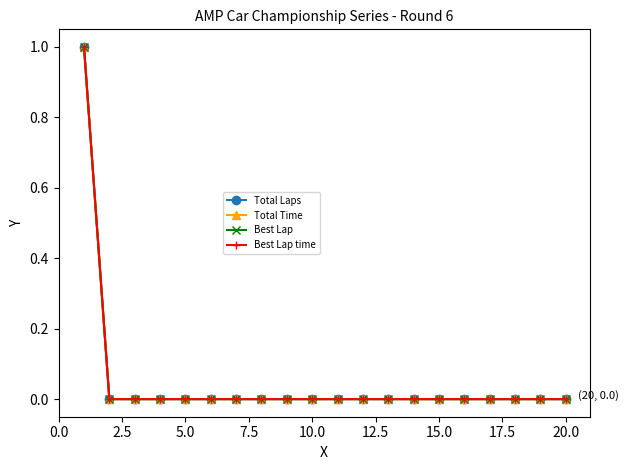

What is the sum of all Best Lap time values?

1